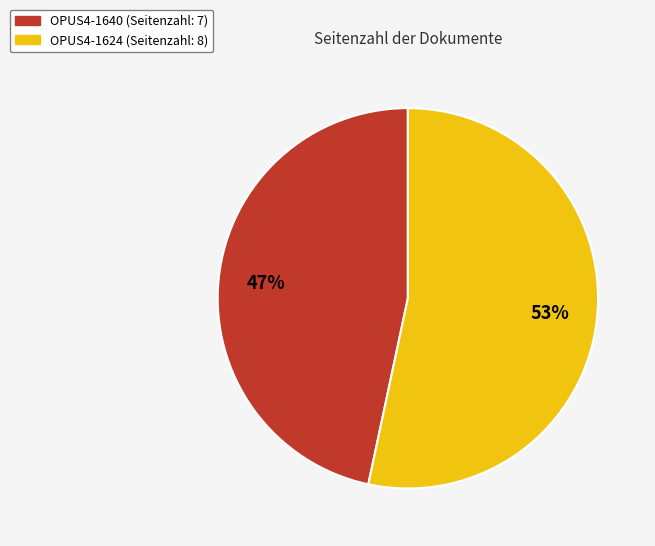

Count the number of slices in the pie.

2